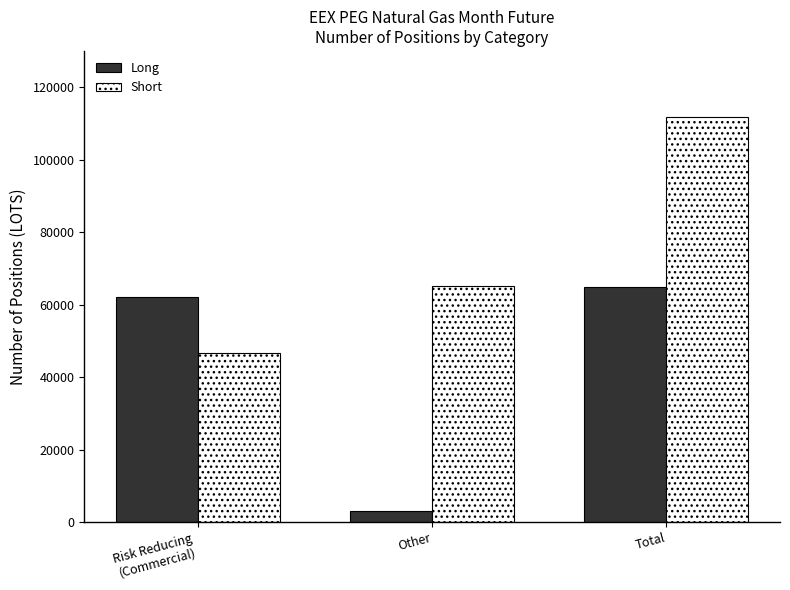

Reading left to right, what are all the values shown in this chart?

Long: Risk Reducing
(Commercial)=62019.0	Other=2988.0	Total=65007.0
Short: Risk Reducing
(Commercial)=46567.0	Other=65255.4	Total=111822.4